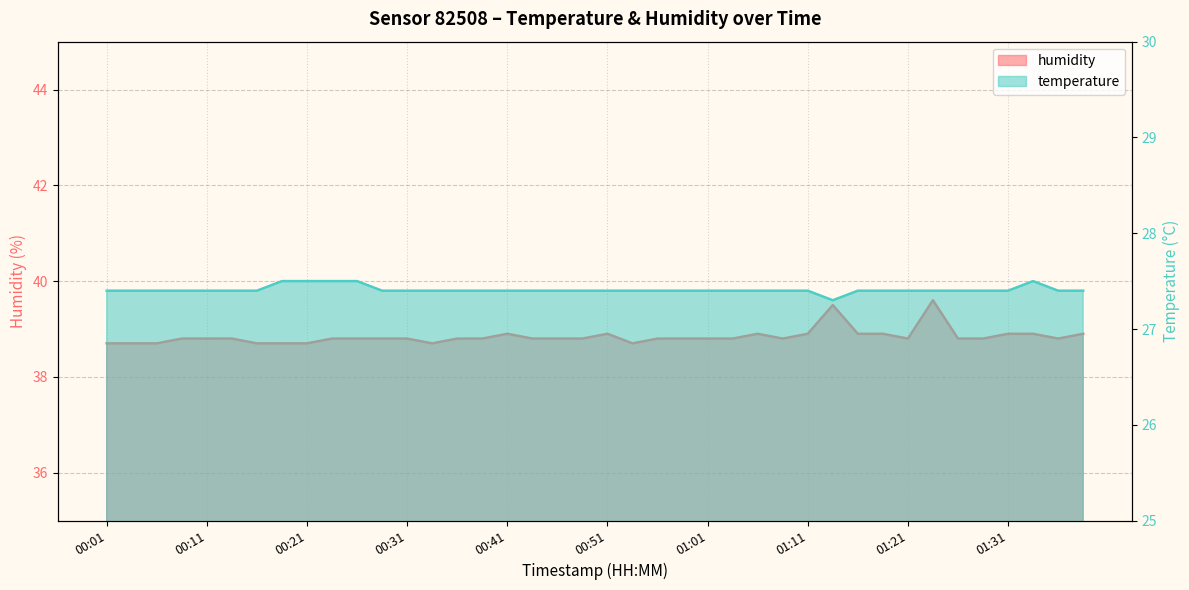

What is the label of the 34th point from the left?

01:23